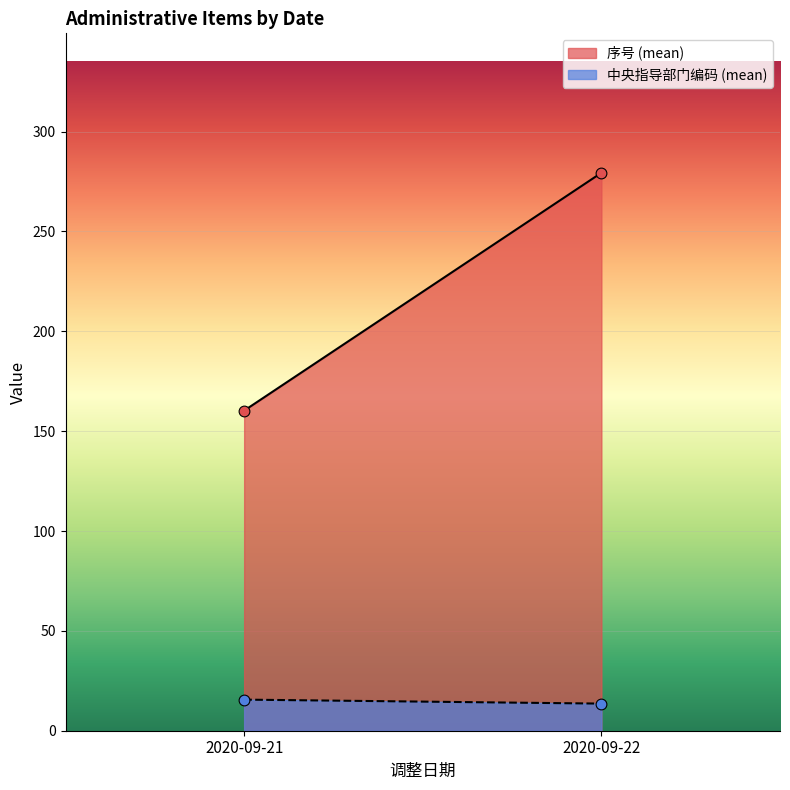

Which series has the largest Y range (max minus min)?

序号